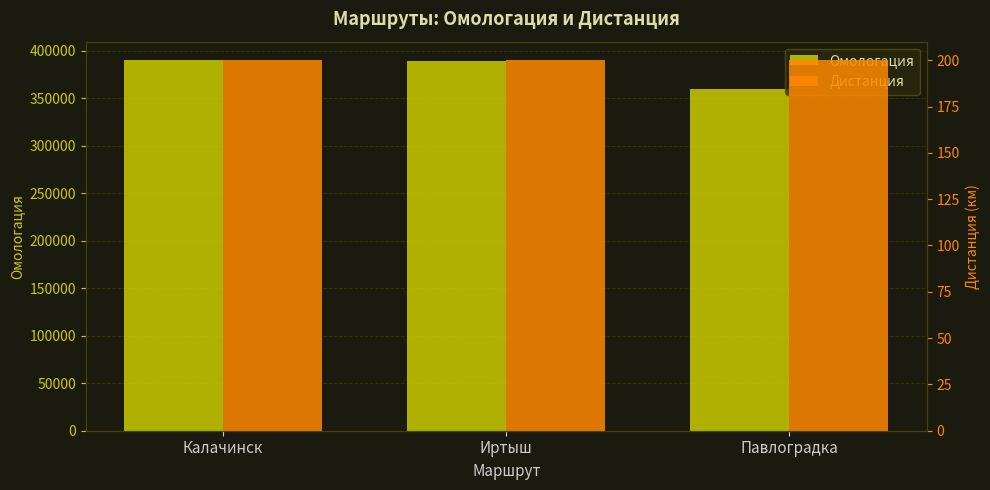

What is the label of the 1st bar from the left?

Калачинск